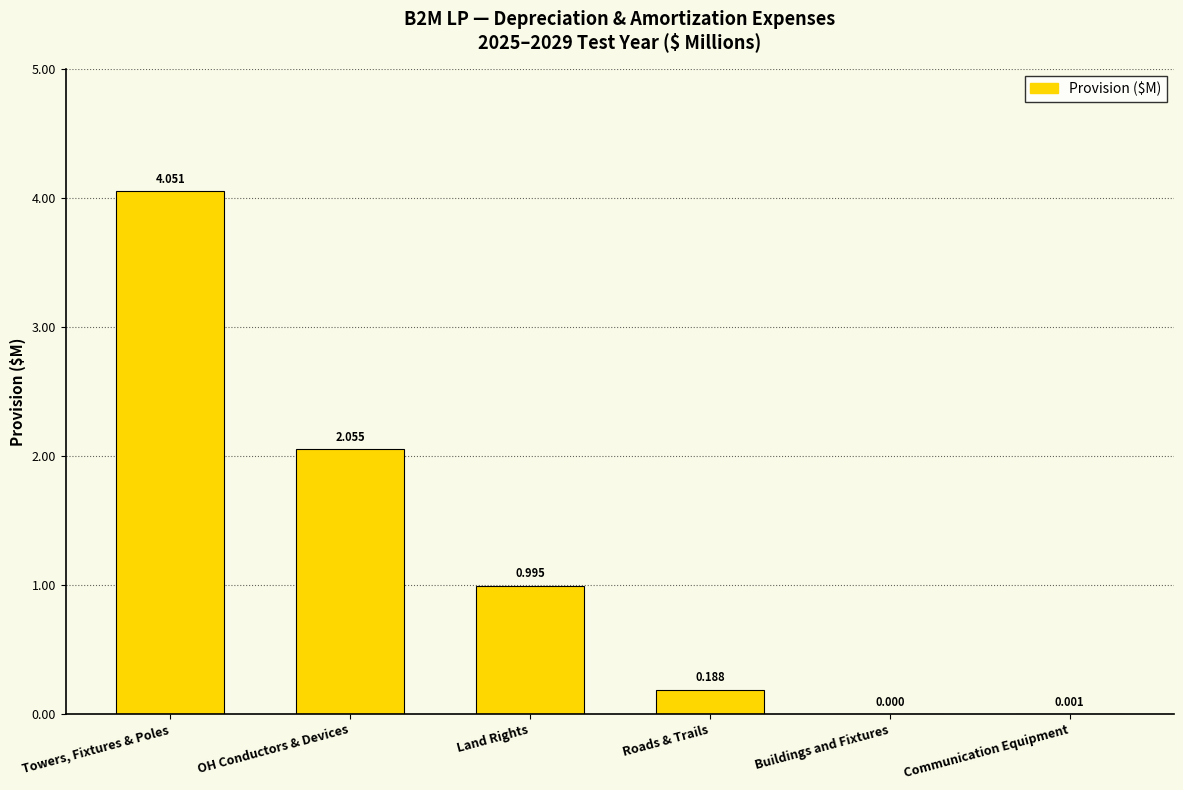

Between Towers, Fixtures & Poles and Roads & Trails, which is larger?

Towers, Fixtures & Poles